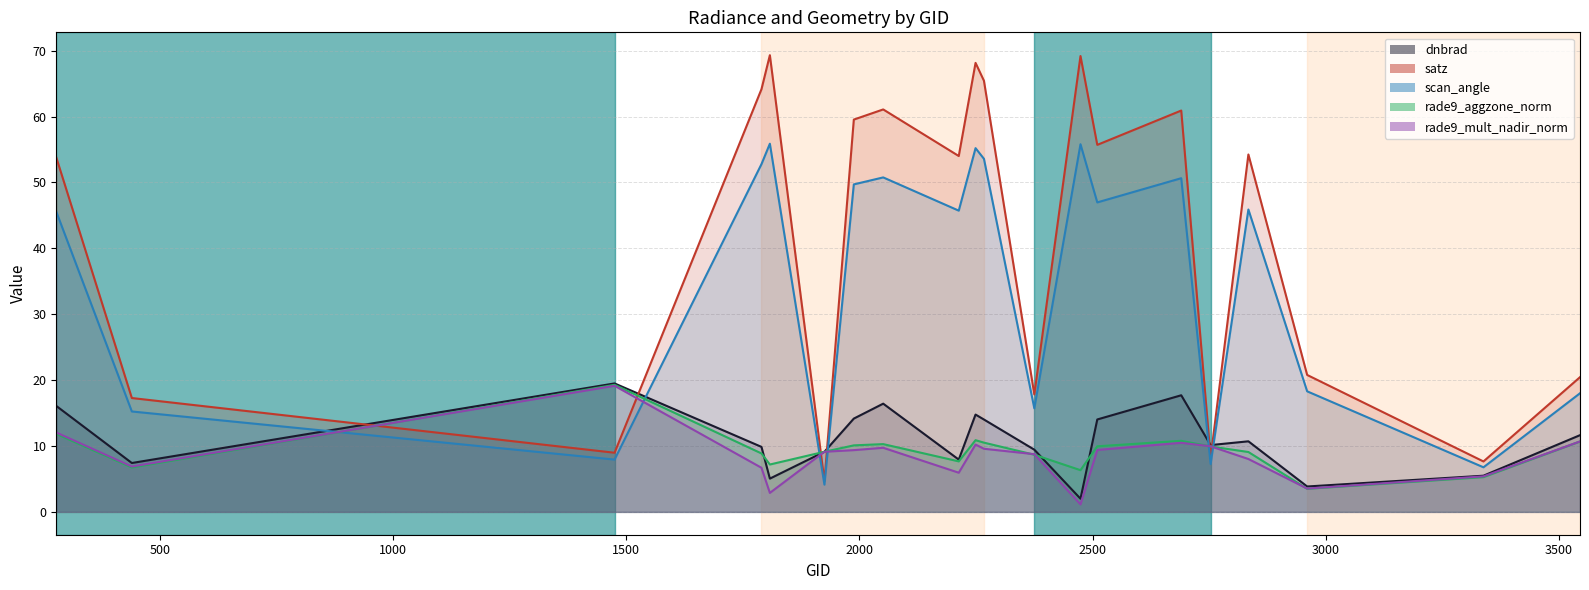

Where is rade9_aggzone_norm nearest to the value 11?

2249